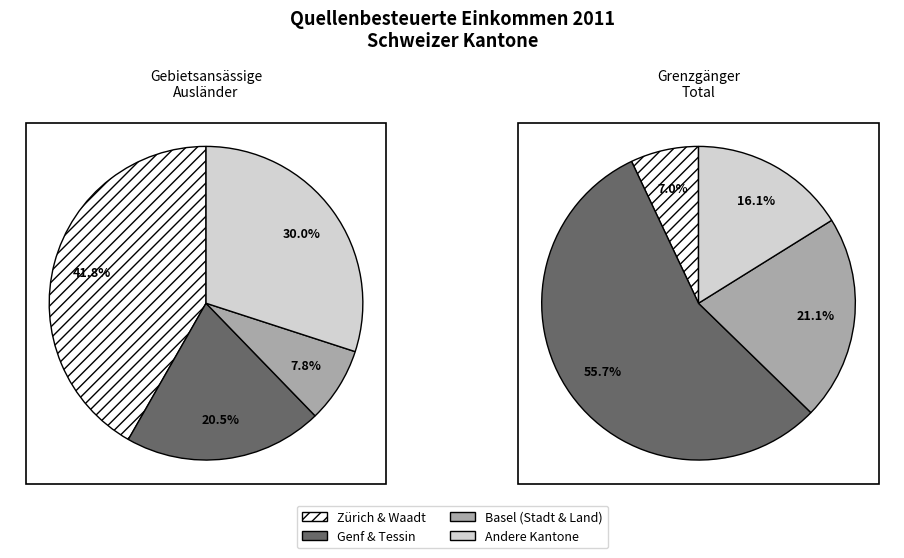

Does Basel-Stadt account for over 50% of the chart?

No